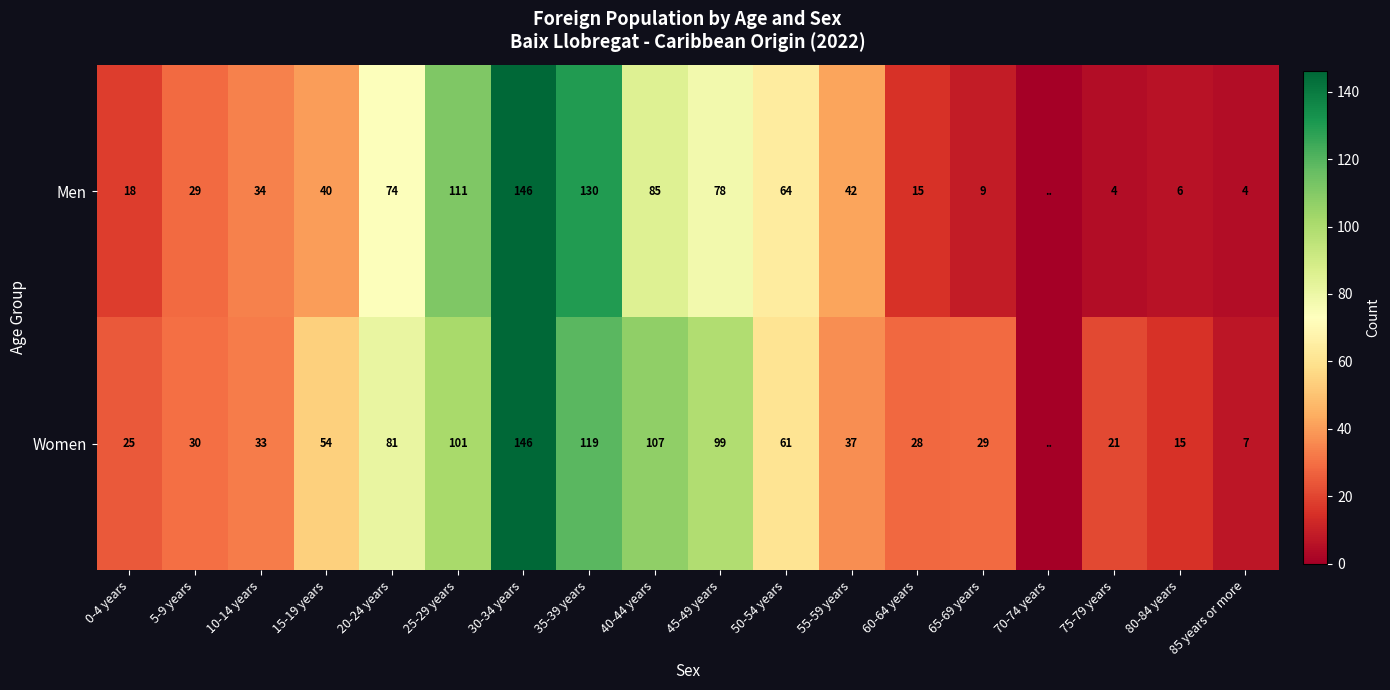

What is the sum of the Men values at 30-34 years and 20-24 years?

220